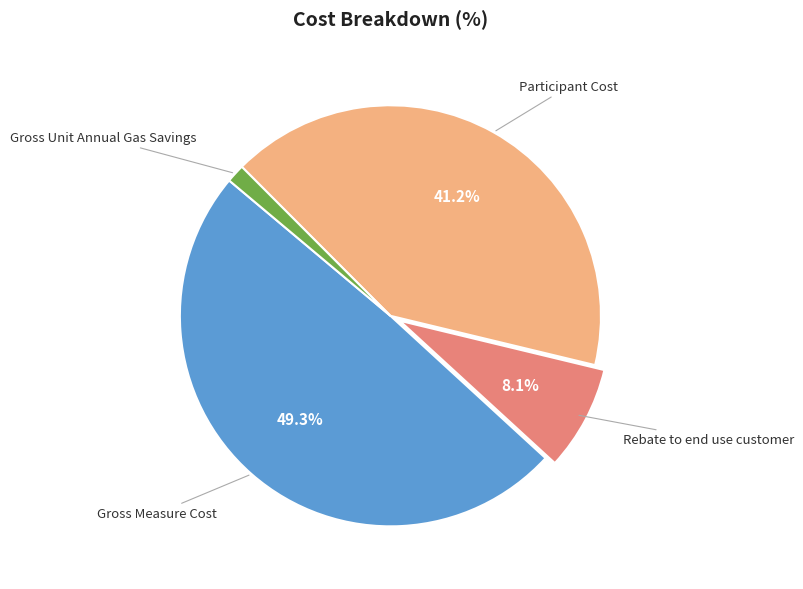

Does any single category account for the majority?

No